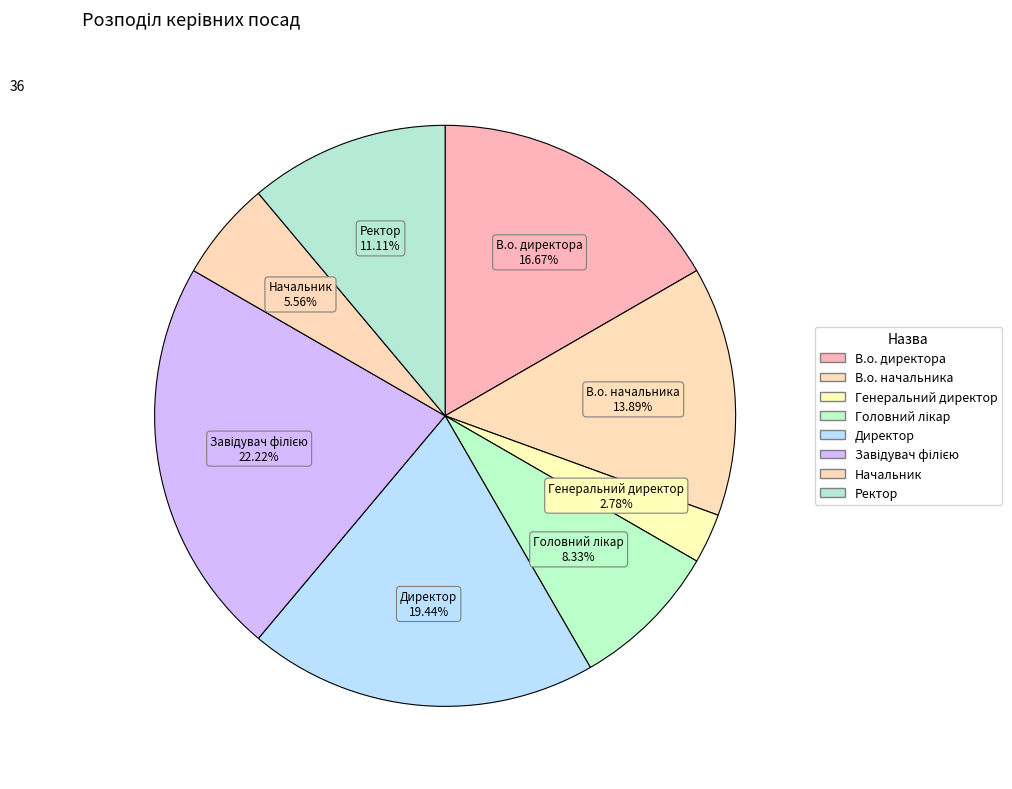

Count the number of slices in the pie.

8